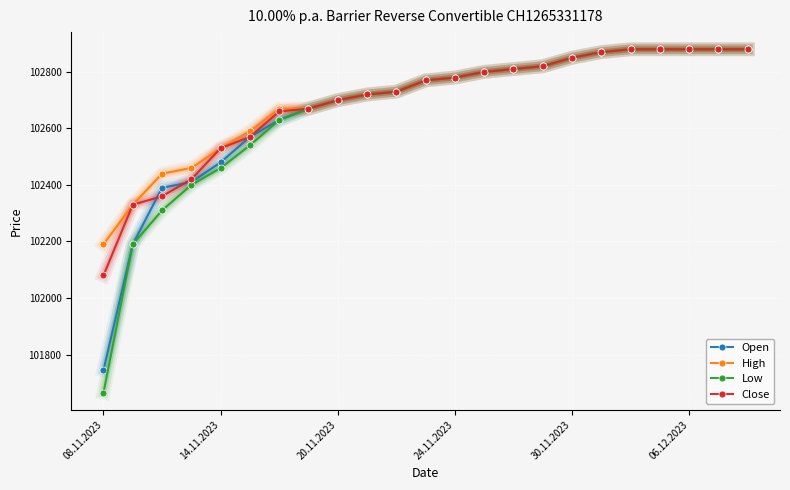

What is the value of the Close point at the 7th from the left?

102660